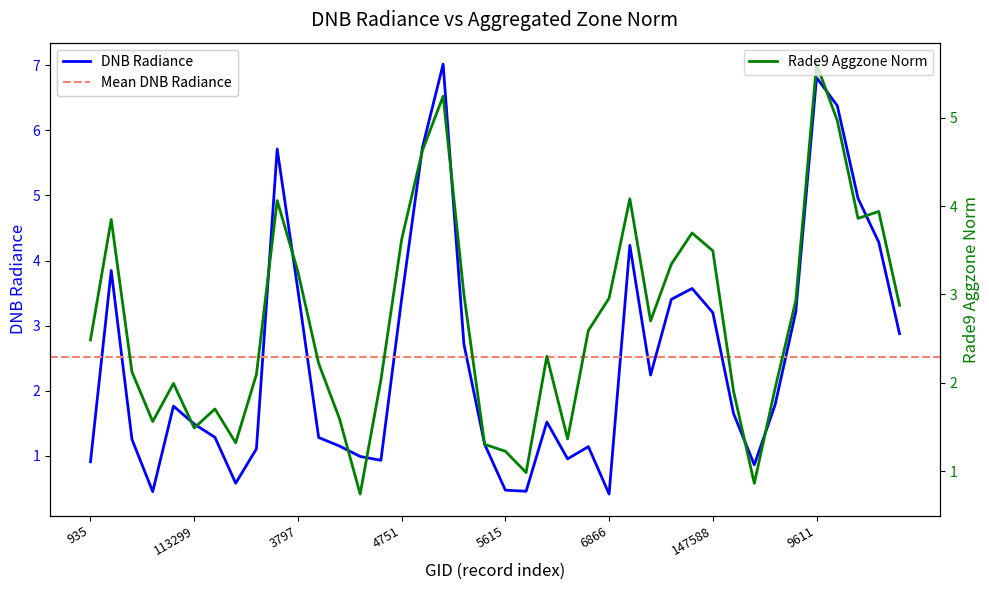

List the series in order of their overall mean, highest first.

rade9_aggzone_norm, dnbrad